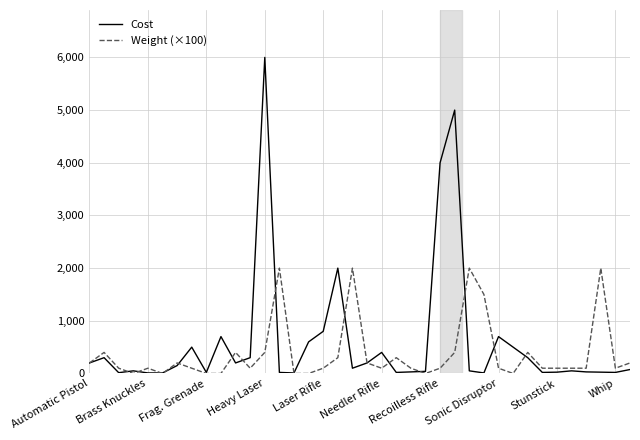

List the series in order of their overall mean, highest first.

Cost, Weight (×100)